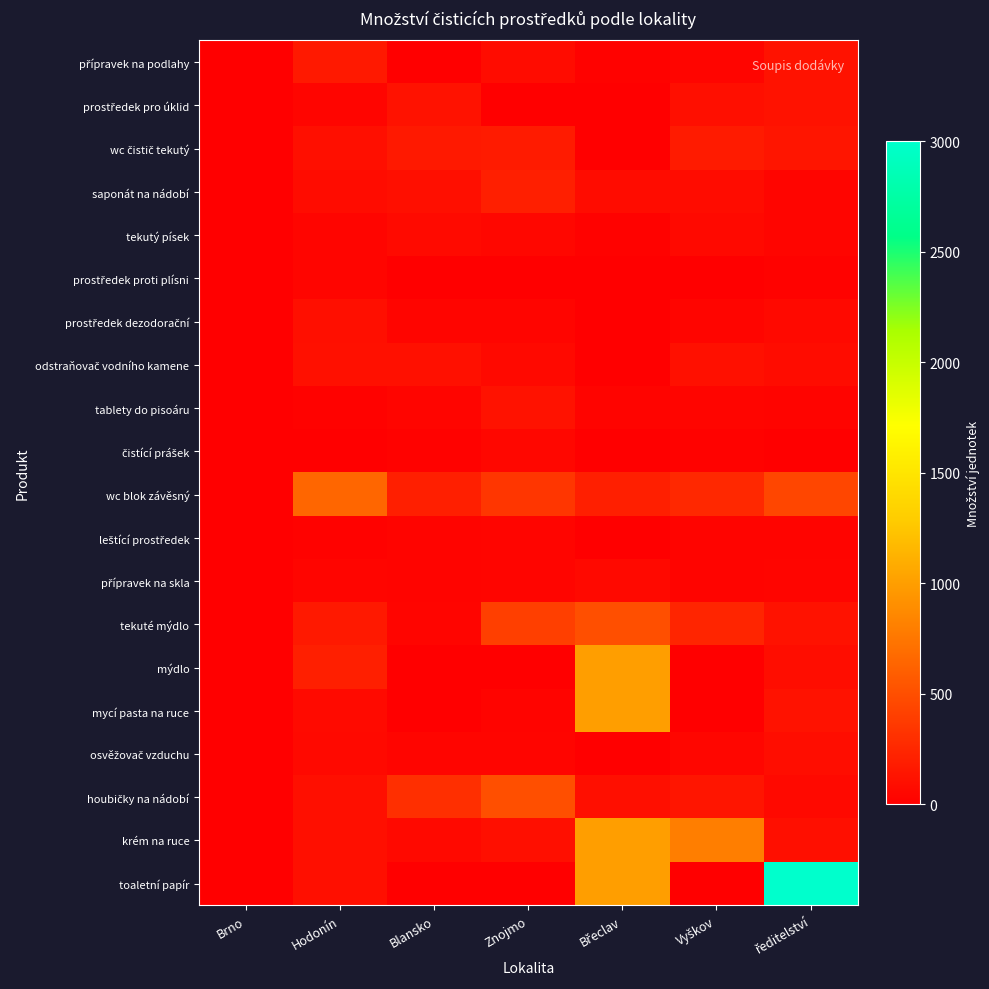

What is the difference between the highest and lowest values at Blansko?

300